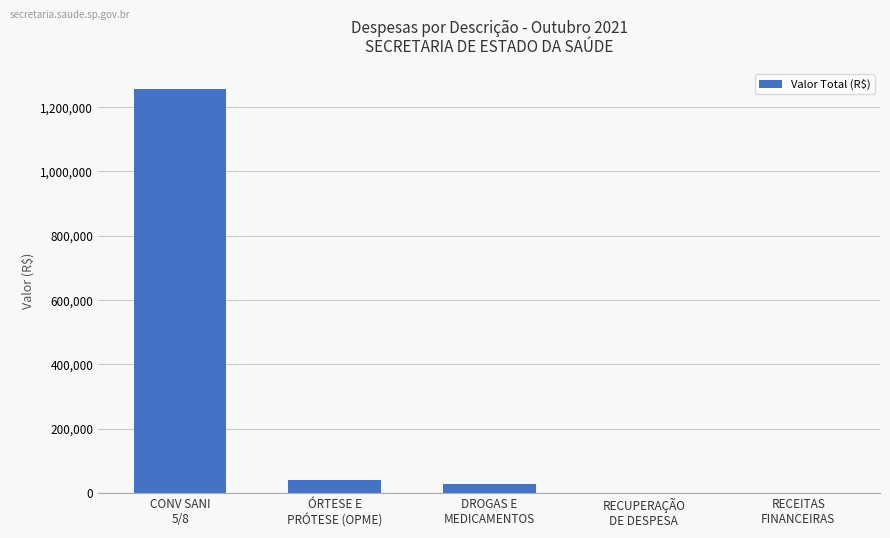

What is the sum of all values?

1329228.1